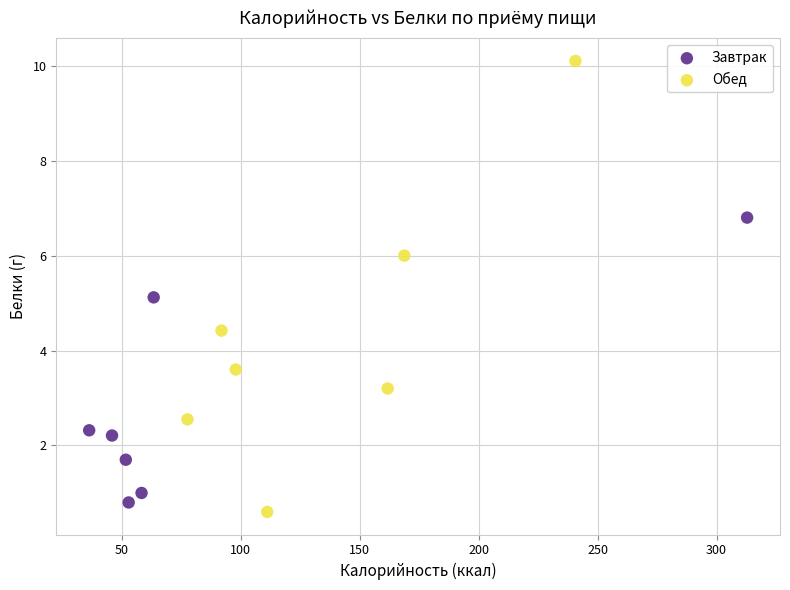

Which series contains the lowest Y value?

Обед